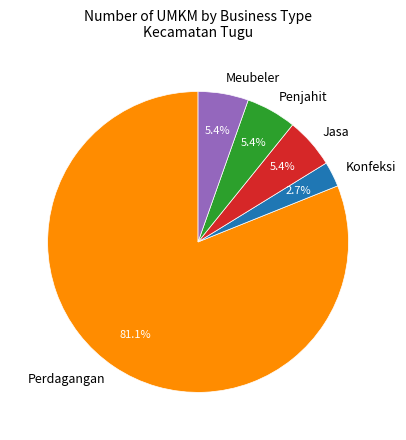

To the nearest percent, what is the combined percentage of Jasa and Penjahit?

11%